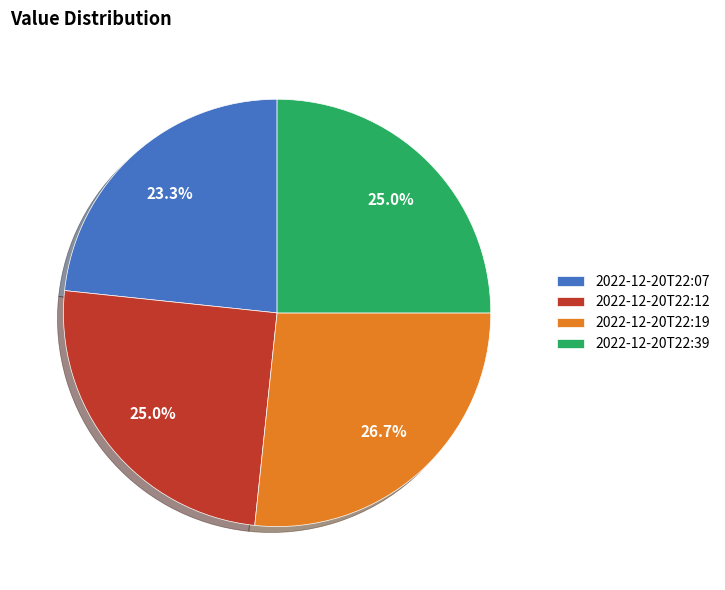

To the nearest percent, what is the average slice percentage?

25%